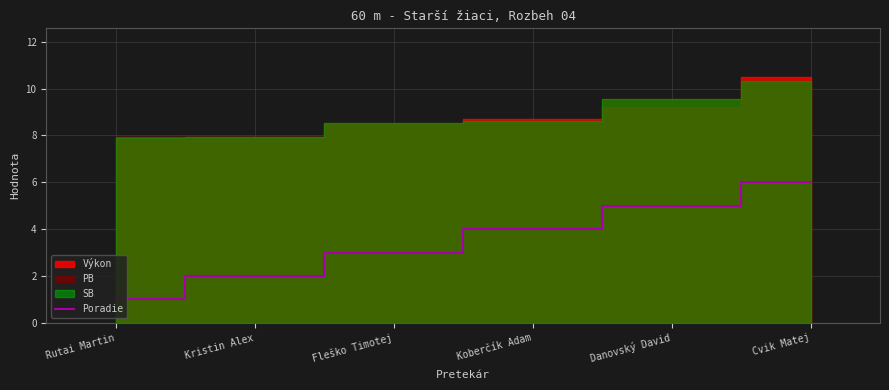

Read the Poradie value at Danovský David.

5